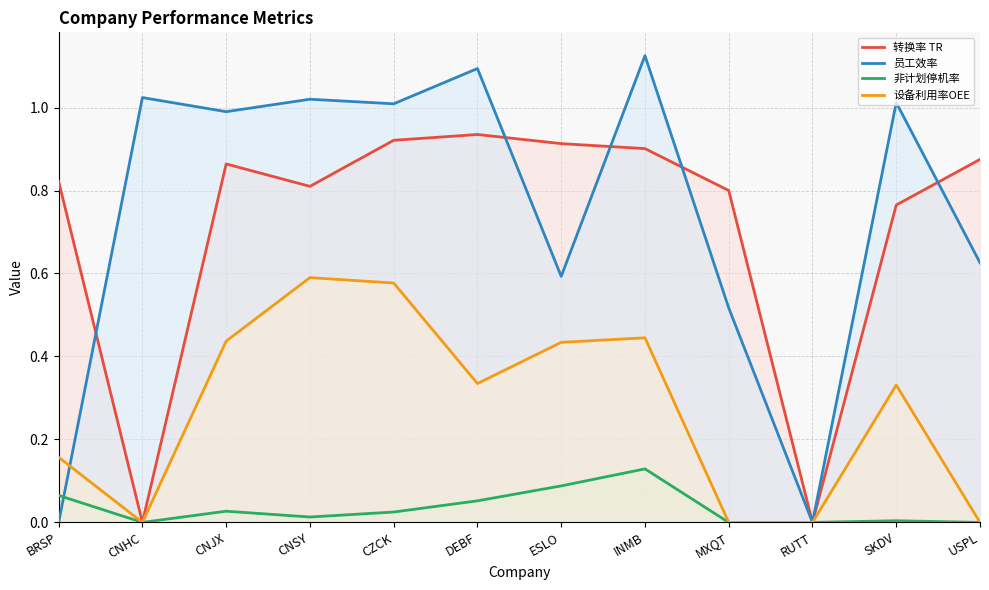

Where is 员工效率 nearest to the value 0?

BRSP